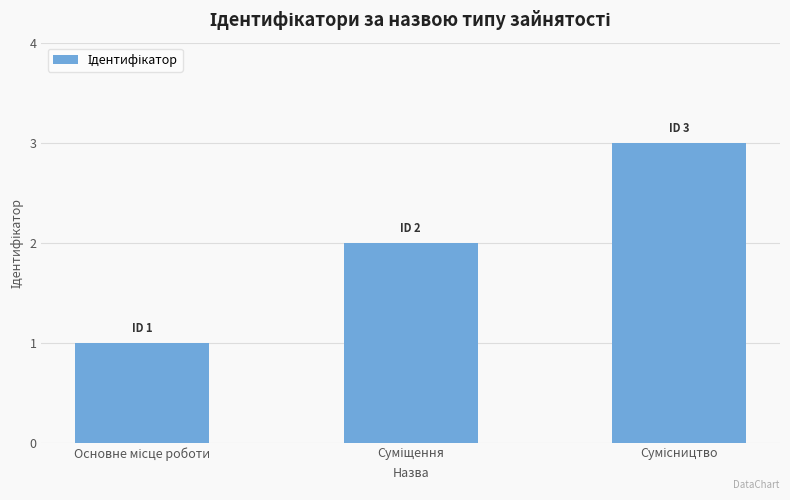

How many bars are there in total?

3